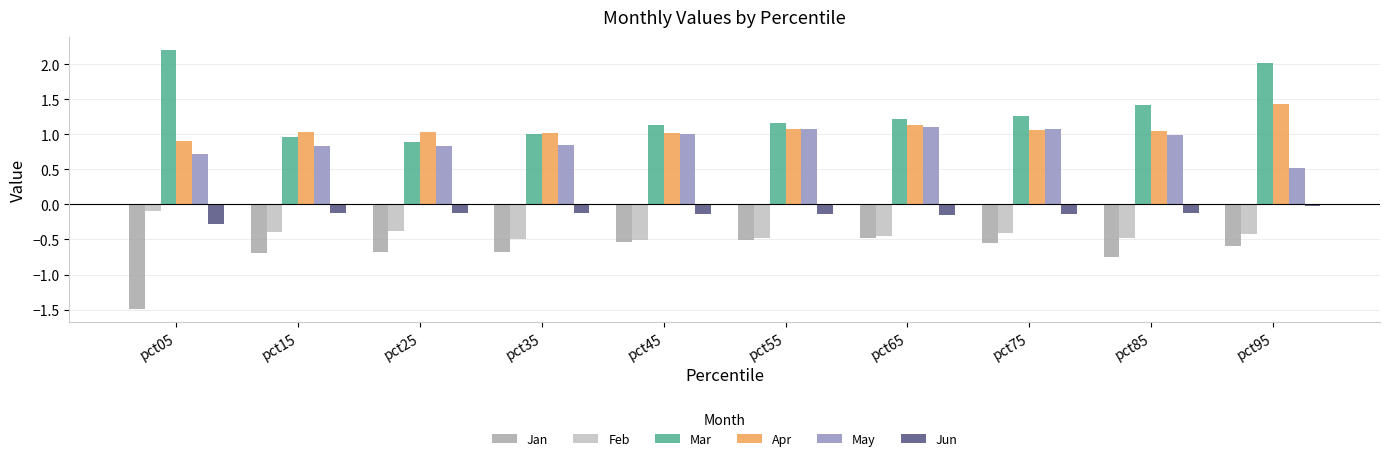

Is the value of Jun at pct25 greater than the value of Mar at pct65?

No